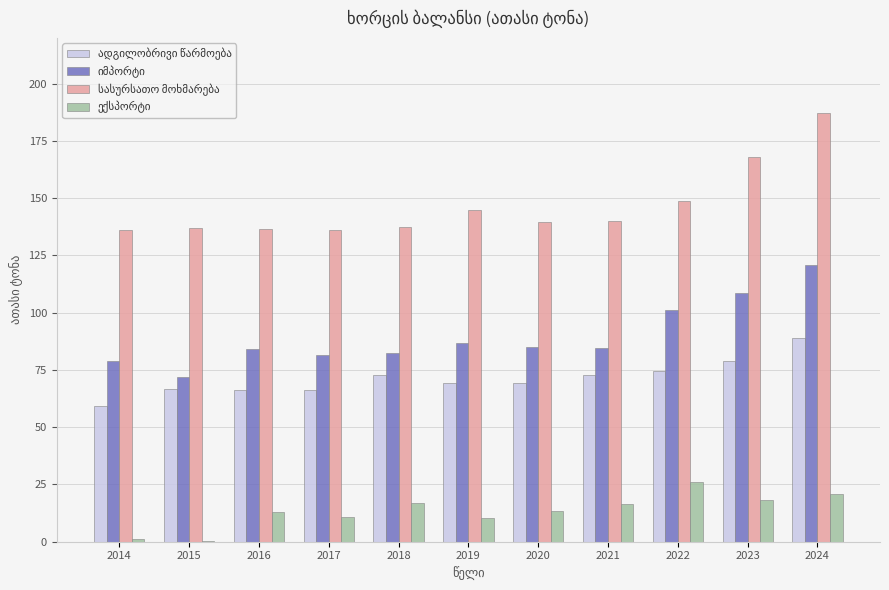

What is the greatest value displayed?

187.0